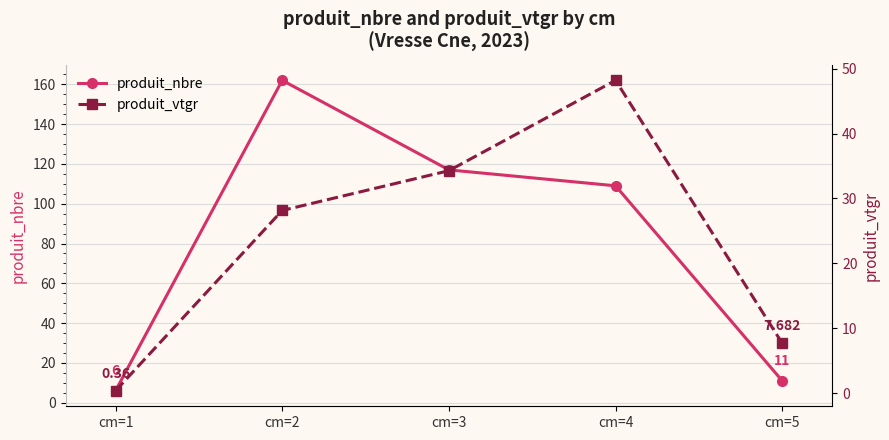

True or false: produit_vtgr has a value of 42.1 at cm=2.

False